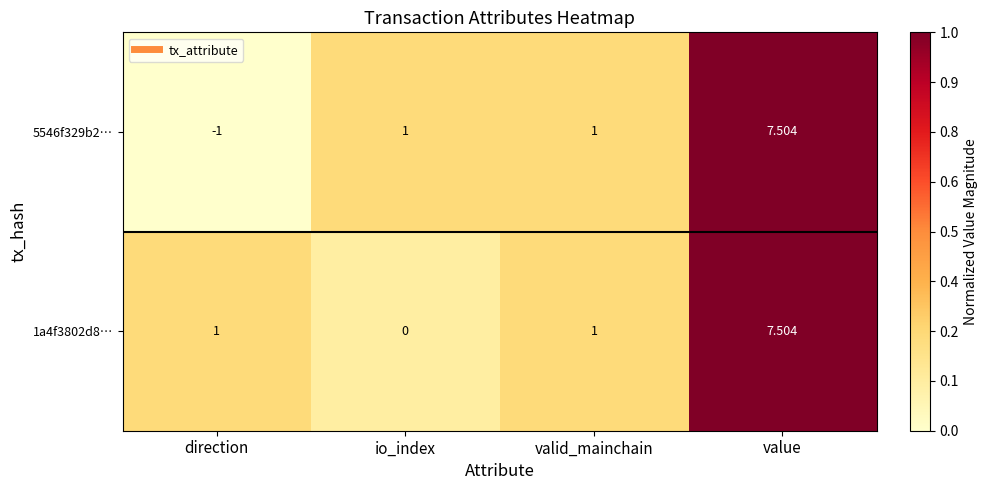

Is the value of 5546f329b2… at valid_mainchain greater than the value of 1a4f3802d8… at io_index?

Yes